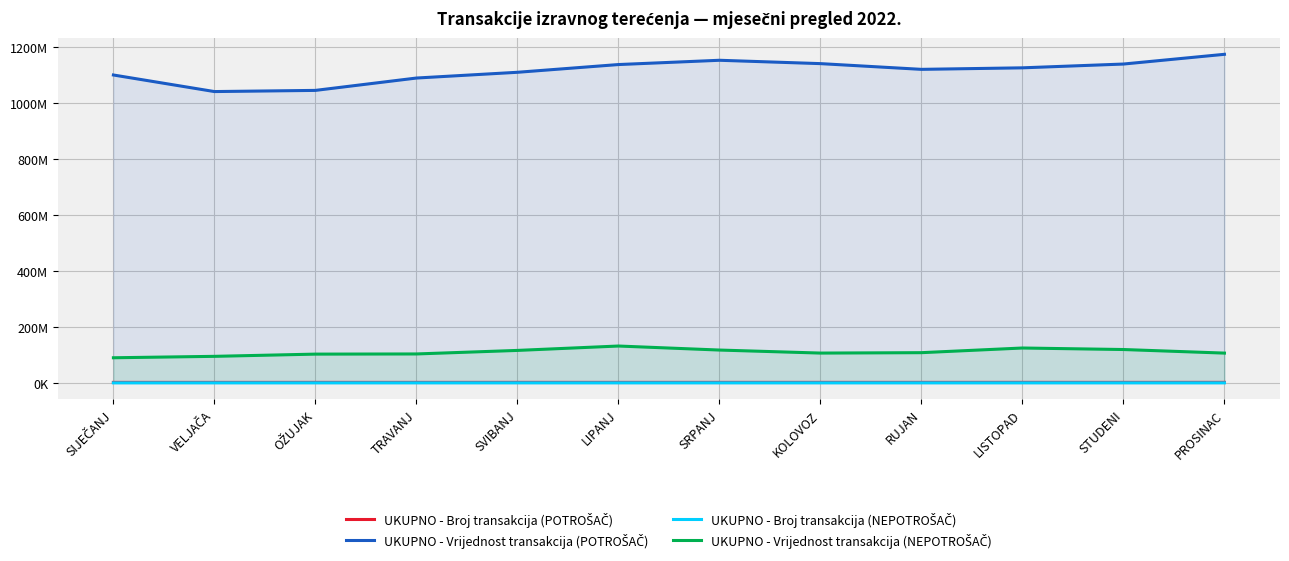

Is the value of UKUPNO - Broj transakcija (NEPOTROŠAČ) at SRPANJ greater than the value of UKUPNO - Vrijednost transakcija (POTROŠAČ) at PROSINAC?

No